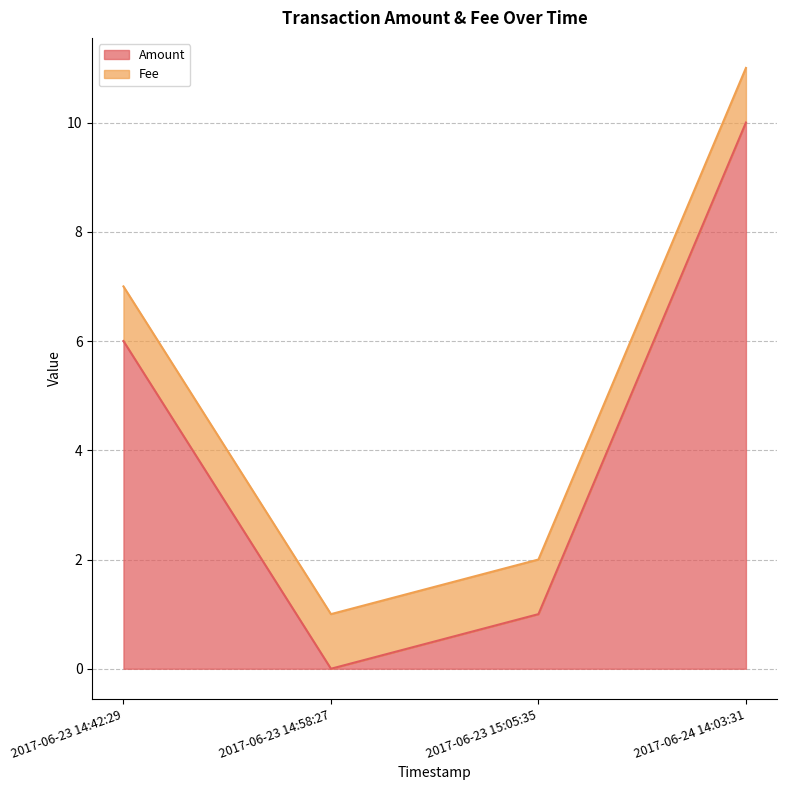

What is the difference between the maximum and minimum values?

10